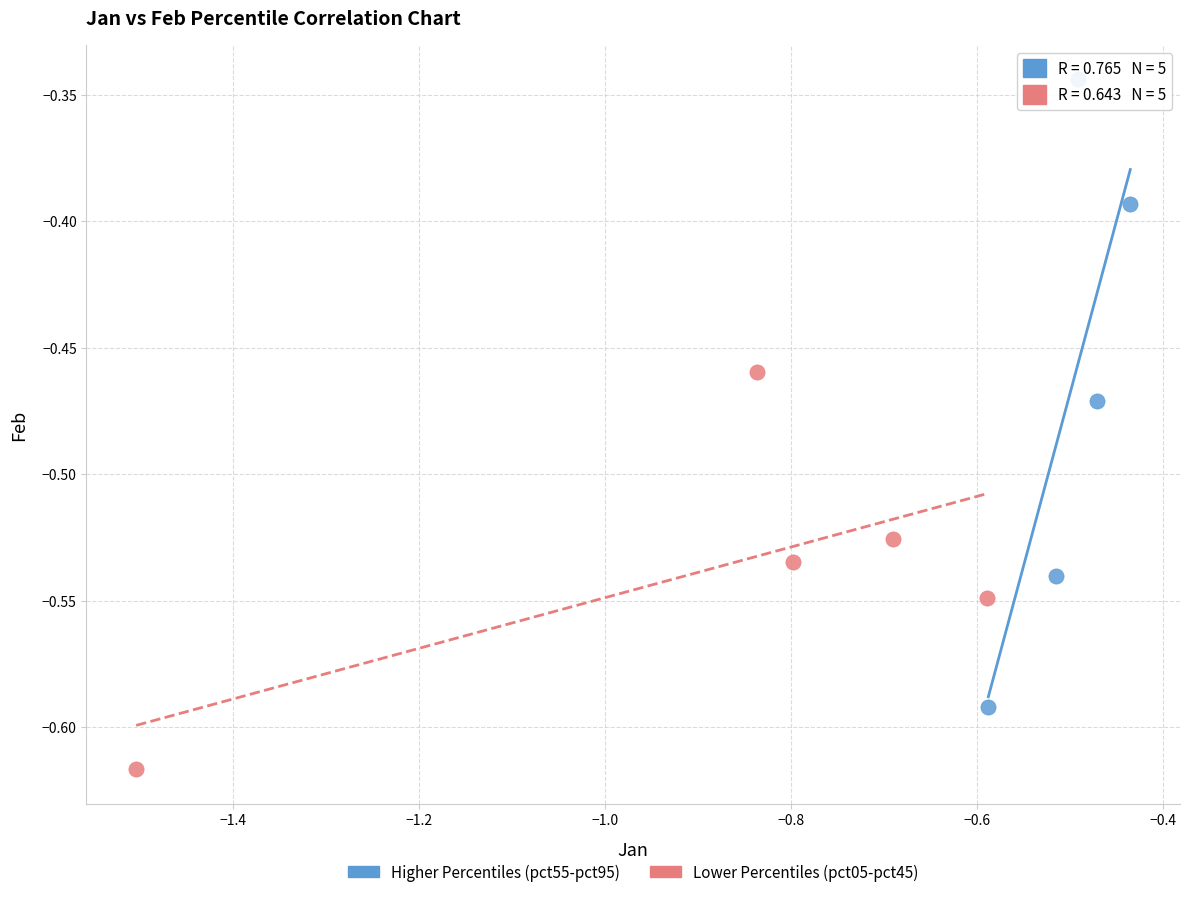

Which series reaches the maximum Y coordinate?

Higher Percentiles (pct55-pct95)